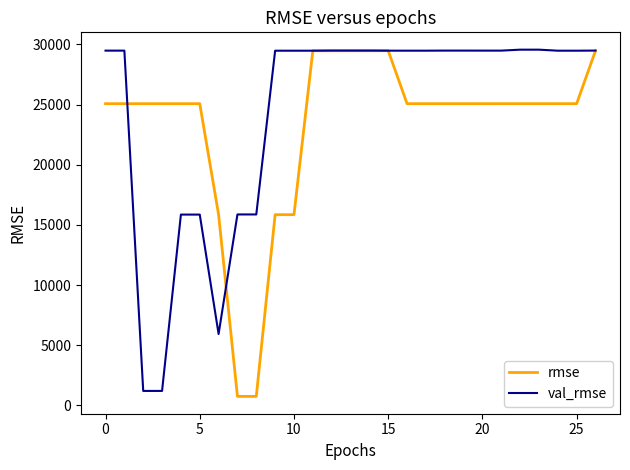

Which series has the largest total across all categories?

val_rmse